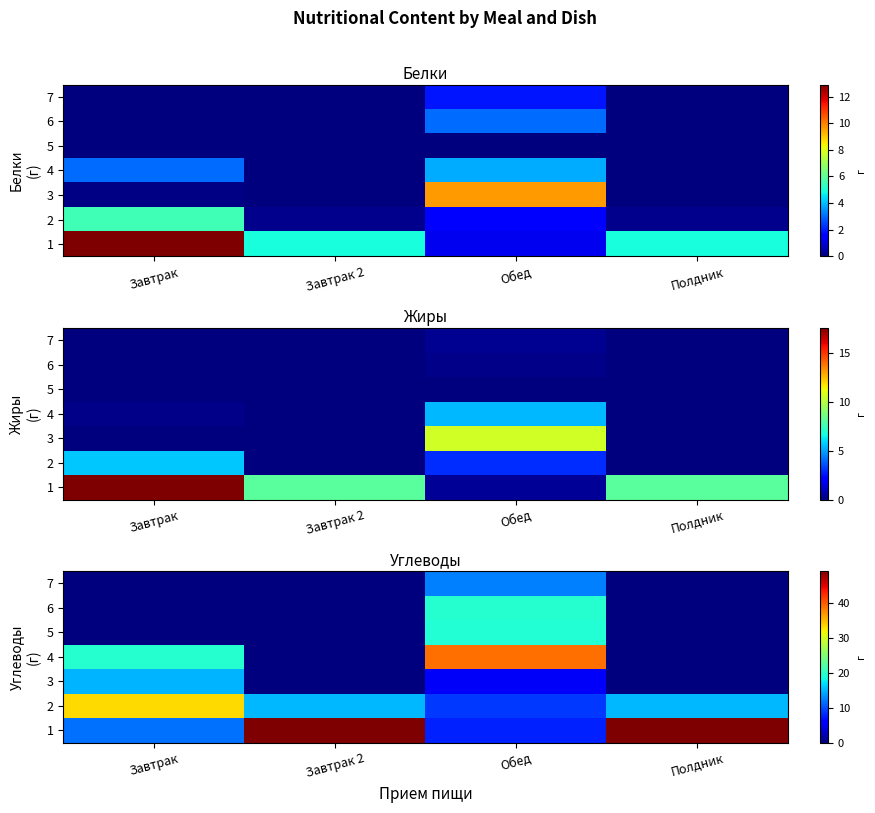

How many values in 6 are above zero?

1